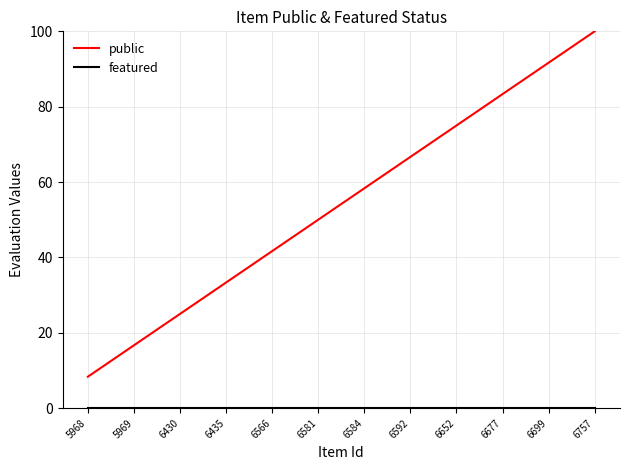

Between 5968 and 6652, which series saw the biggest shift?

public